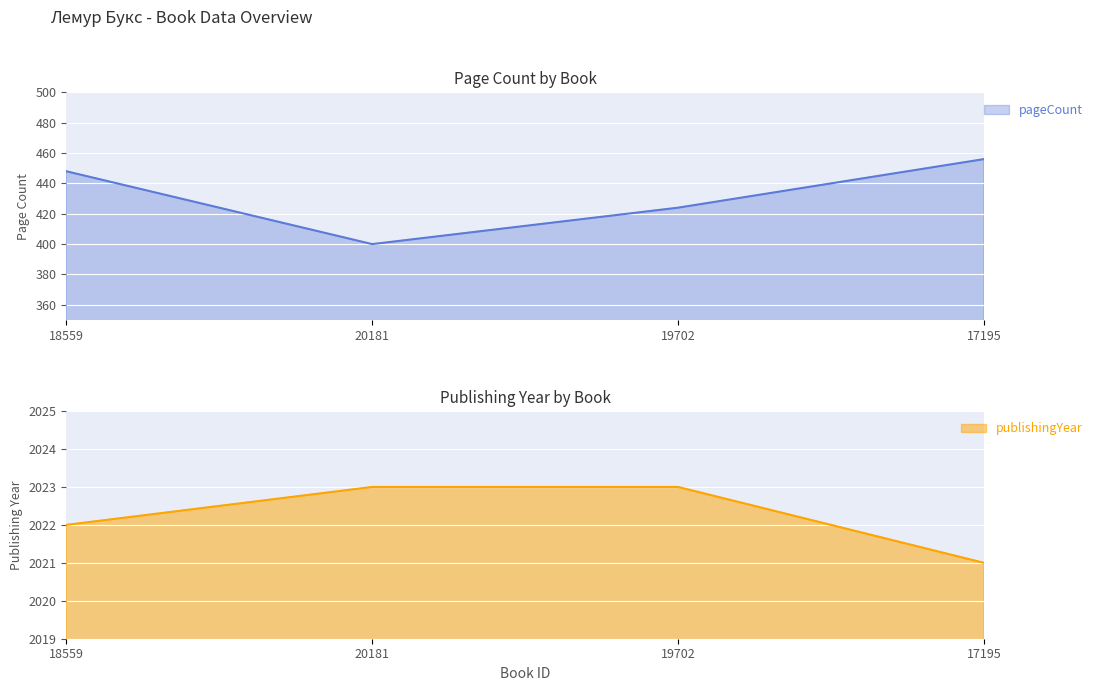

True or false: pageCount and publishingYear cross at least once.

False